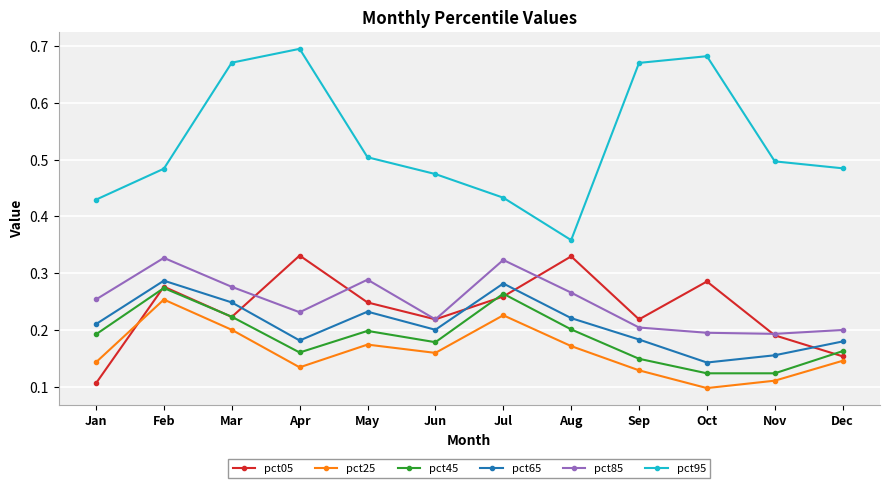

True or false: pct45 and pct95 intersect in this chart.

False